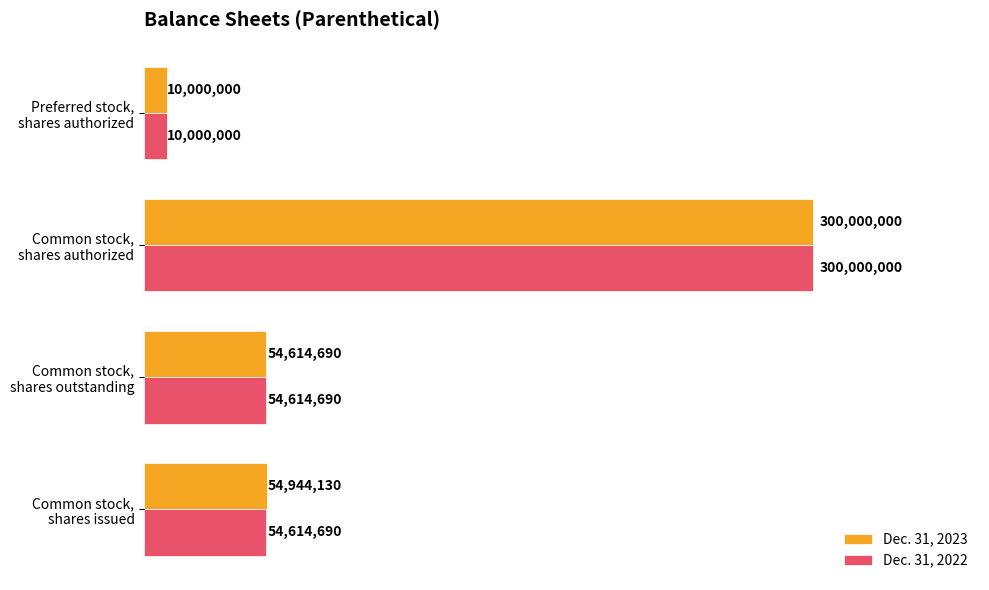

Reading left to right, transcribe all the data shown in this chart.

Dec. 31, 2023: 54944130	54614690	300000000	10000000
Dec. 31, 2022: 54614690	54614690	300000000	10000000